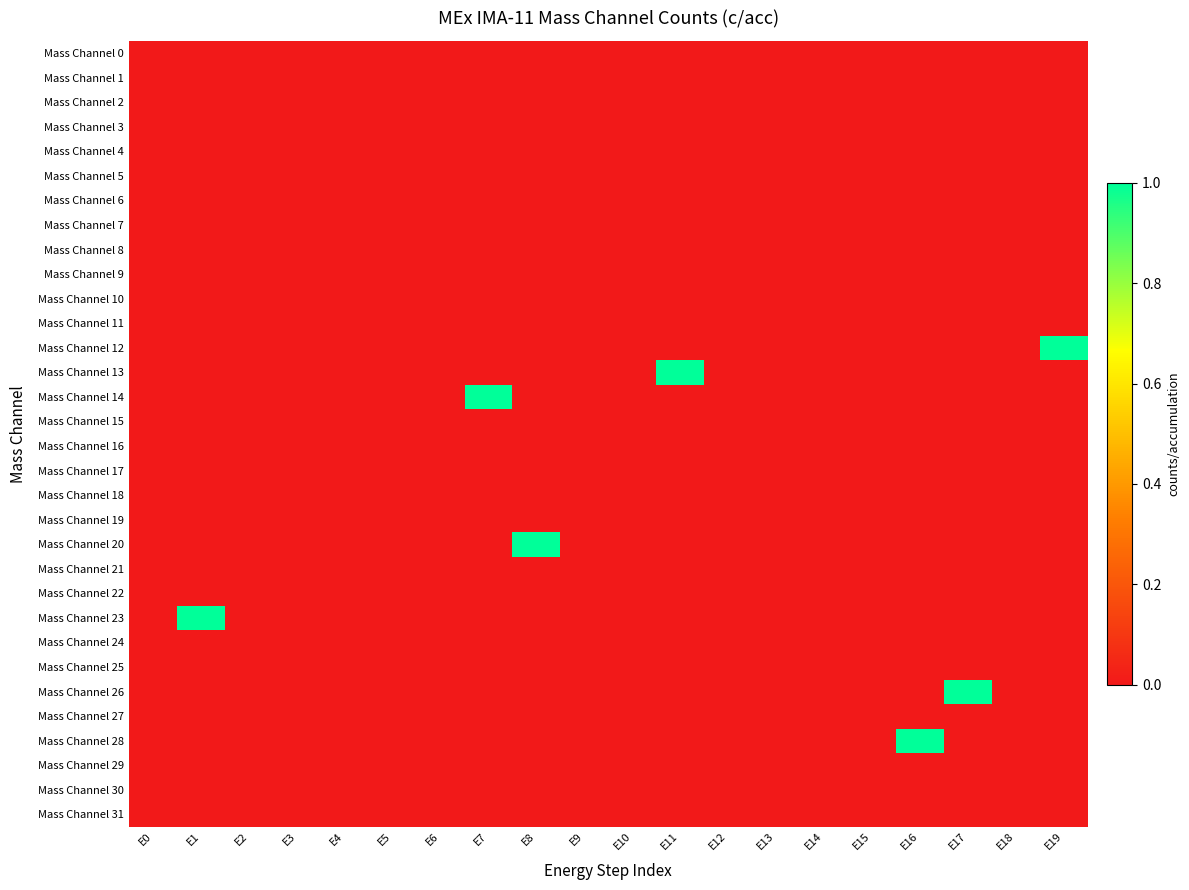

Which series has the largest total across all categories?

Mass Channel 12